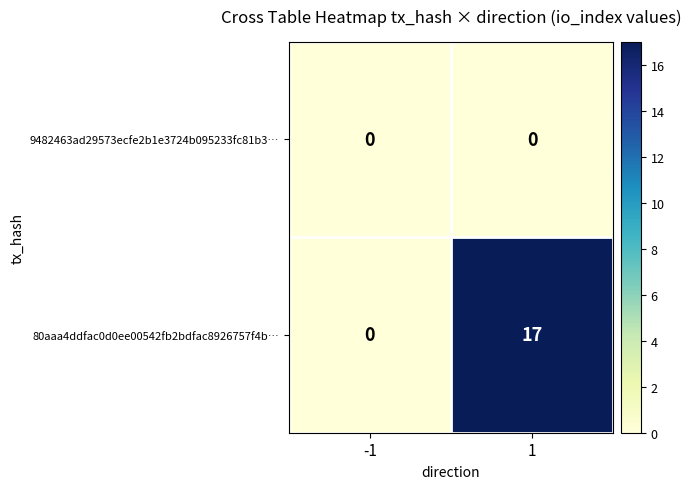

Rank the series by their average value, from highest to lowest.

80aaa4ddfac0d0ee00542fb2bdfac8926757f4b…, 9482463ad29573ecfe2b1e3724b095233fc81b3…